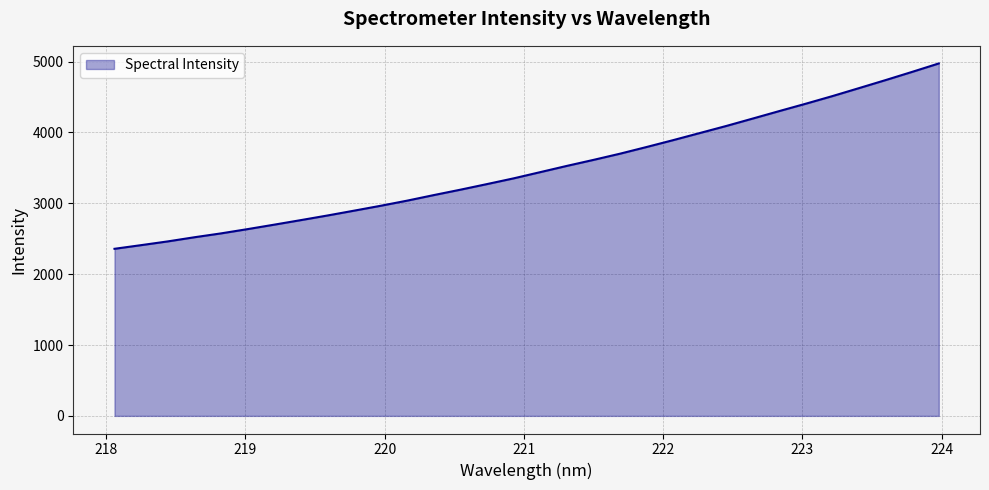

True or false: the data has more than 0 interior local peaks.

False